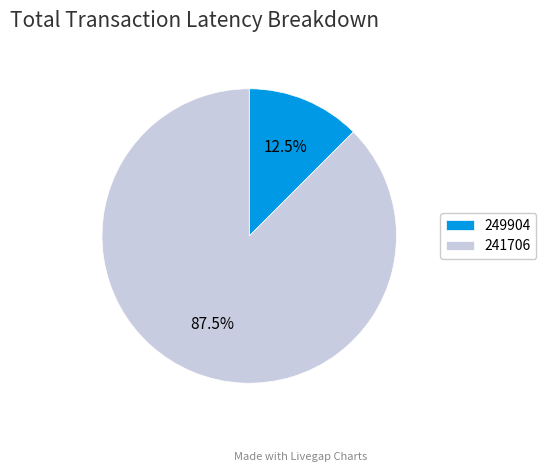

Which slice represents more than half of the pie?

241706